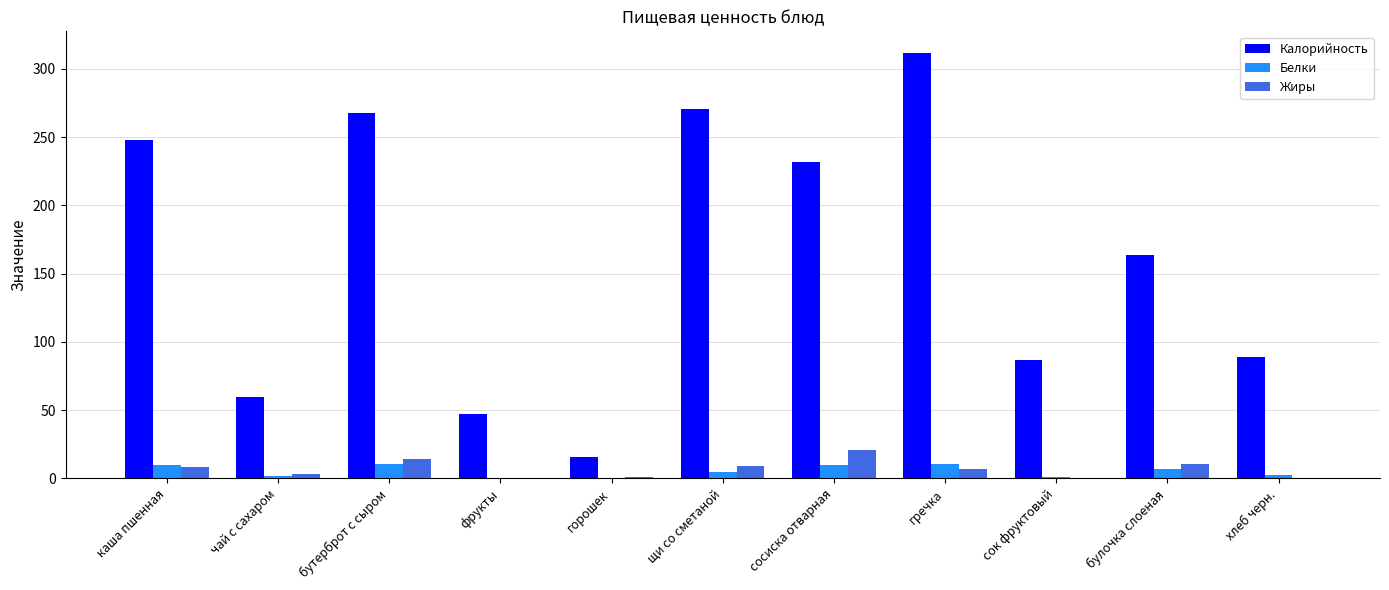

At which label does Белки first exceed 4?

каша пшенная